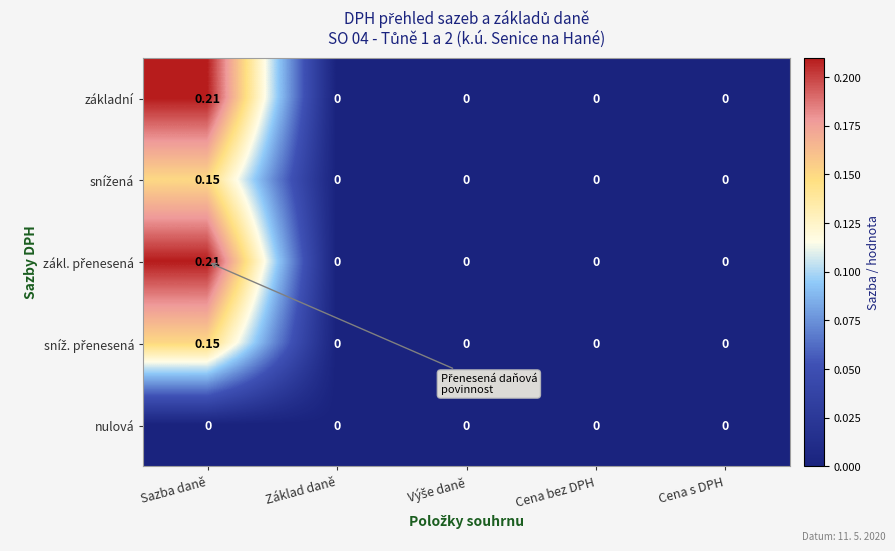

At which category is the sum across all series the highest?

Sazba daně